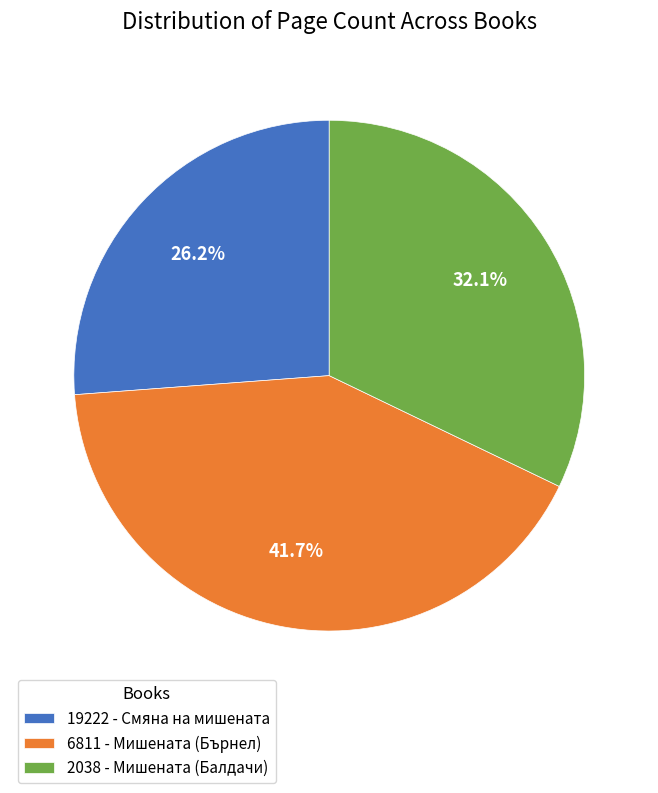

To the nearest percent, what is the combined percentage of 6811 - Мишената (Бърнел) and 19222 - Смяна на мишената?

68%